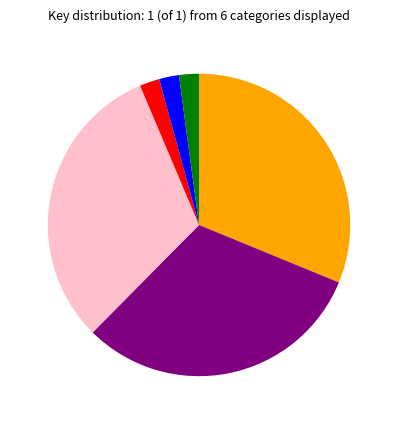

Is there any slice that represents more than half of the pie?

No